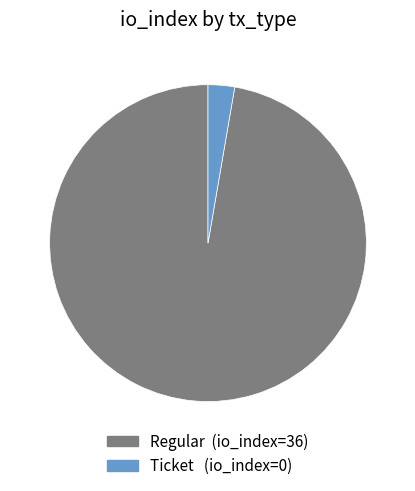

Does any single category account for the majority?

Yes